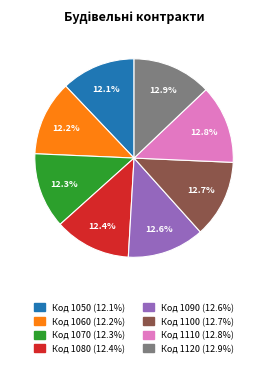

To the nearest percent, what is the difference between the Код 1120 and Код 1060 slice percentages?

1%